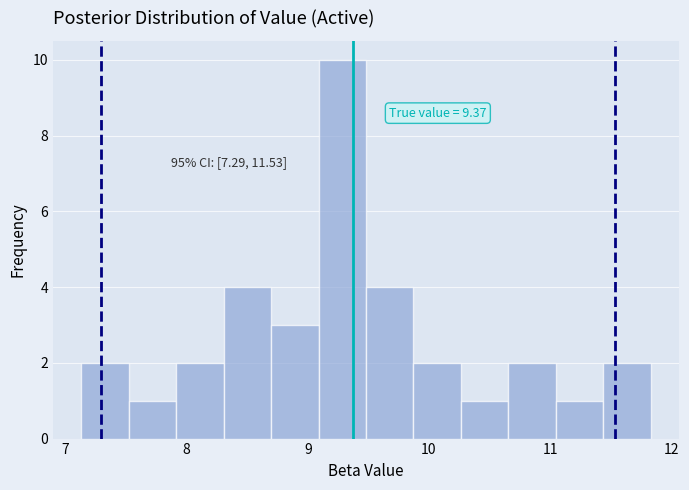

Read against the x-axis, roughly where is the centre of the tallest bar?

9.3